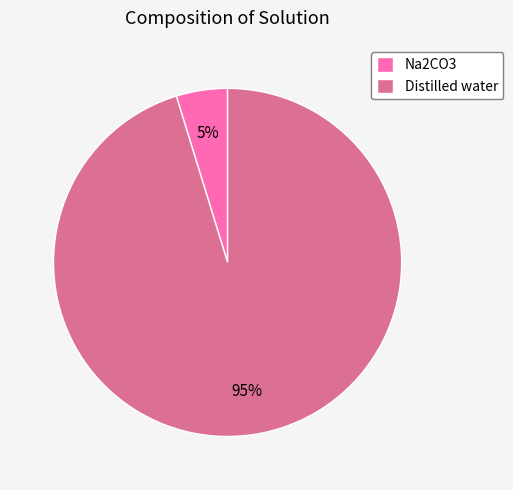

Rank the categories by value from highest to lowest.

Distilled water, Na2CO3